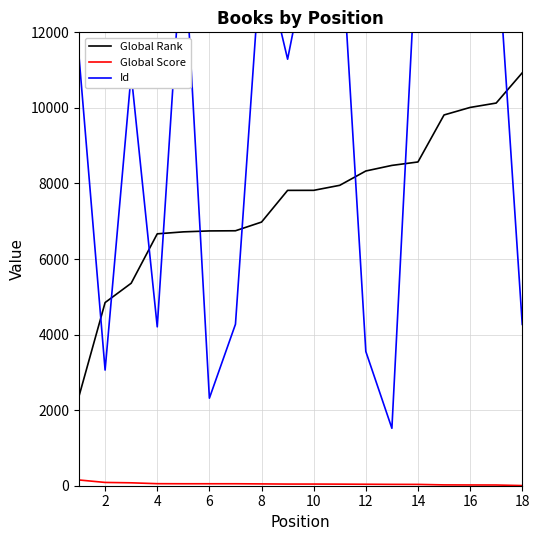

True or false: Global Score and Global Rank cross at least once.

False